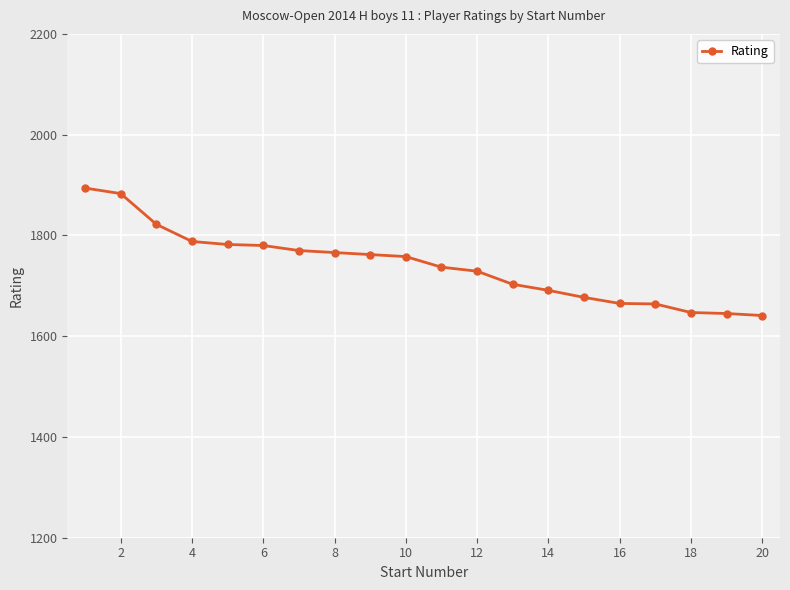

What is the value of the 19th point from the left?

1645